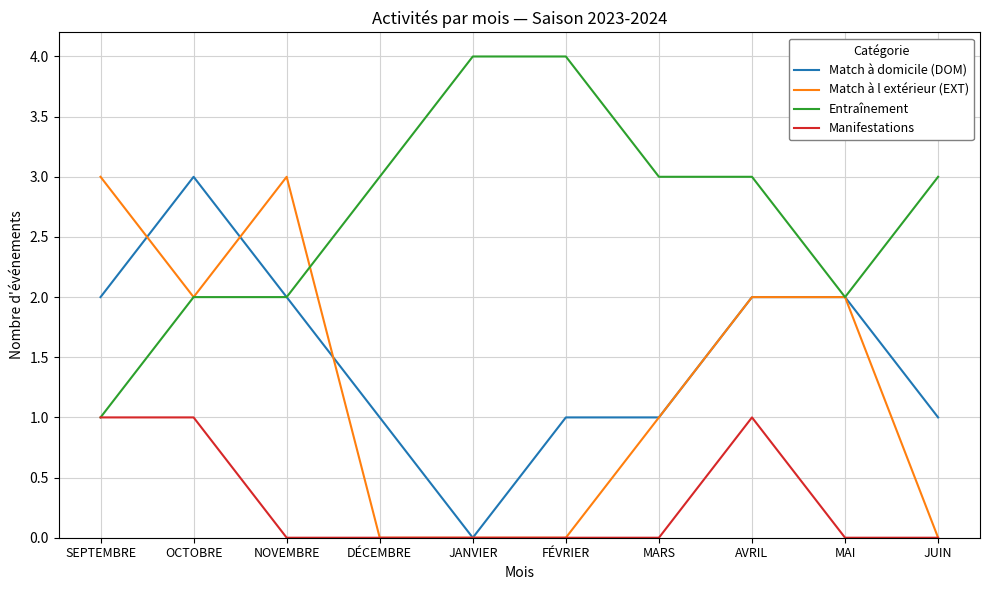

Which series has the largest total across all categories?

Entraînement